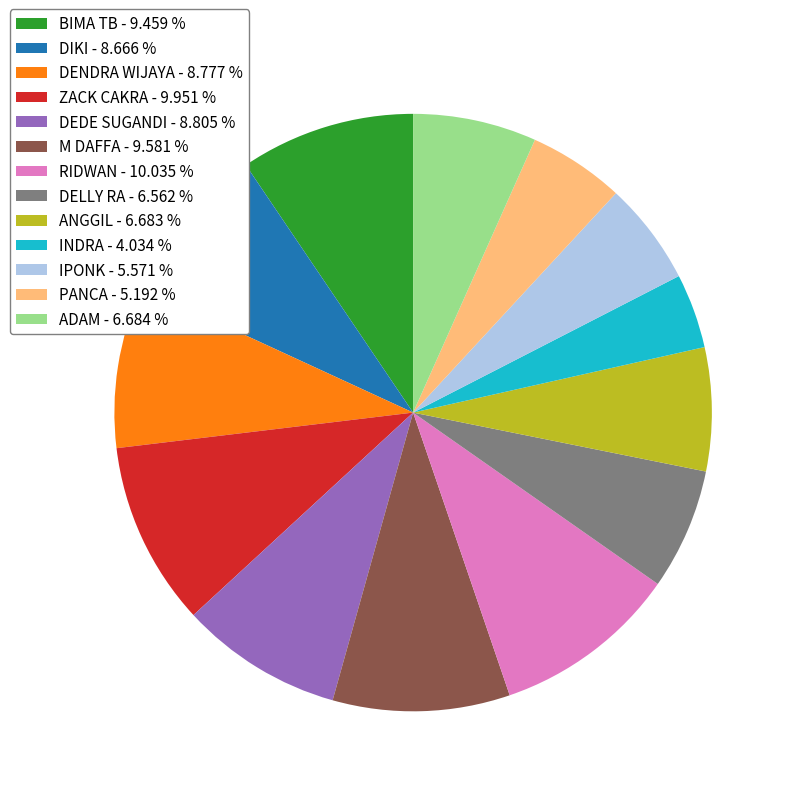

Between DENDRA WIJAYA - 8.777 % and M DAFFA - 9.581 %, which is larger?

M DAFFA - 9.581 %